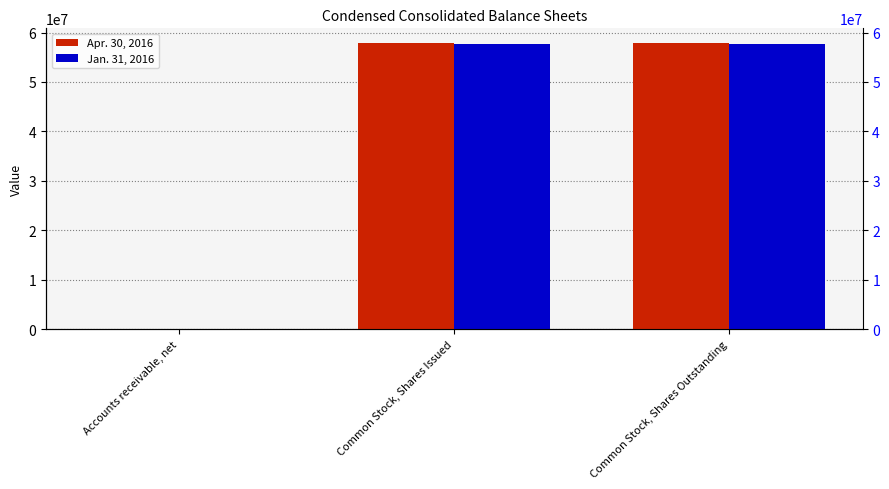

The Jan. 31, 2016 series shows 79776955 at Common Stock, Shares Outstanding. True or false?

False